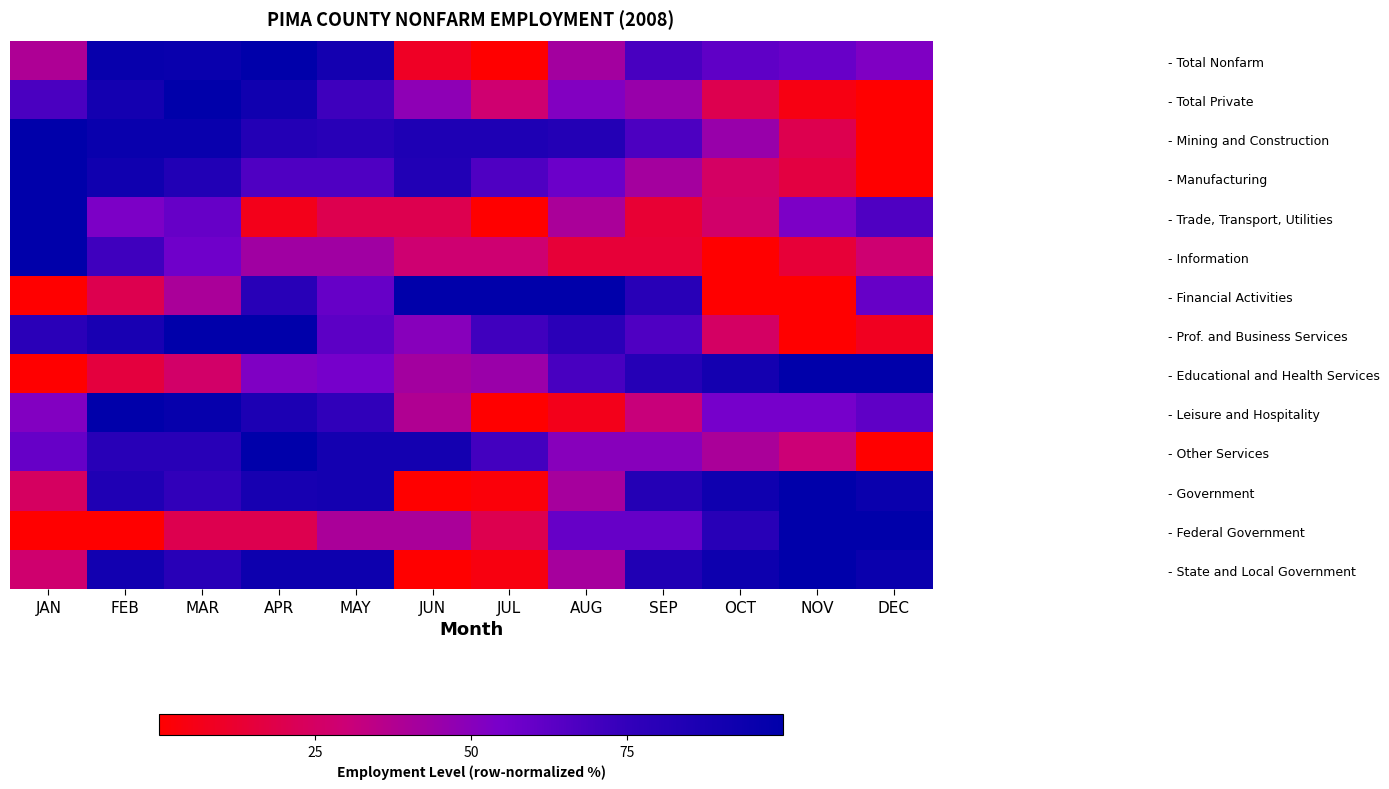

Reading right to left, list all the values displayed in this chart.

- Total Nonfarm: DEC=52.4	NOV=59.0	OCT=61.9	SEP=68.6	AUG=41.9	JUL=0.0	JUN=9.5	MAY=89.5	APR=100.0	MAR=95.2	FEB=96.2	JAN=39.0
- Total Private: DEC=0.0	NOV=5.0	OCT=20.0	SEP=45.0	AUG=51.7	JUL=28.3	JUN=48.3	MAY=71.7	APR=91.7	MAR=100.0	FEB=90.0	JAN=68.3
- Mining and Construction: DEC=0.0	NOV=20.0	OCT=45.0	SEP=67.5	AUG=82.5	JUL=85.0	JUN=85.0	MAY=80.0	APR=82.5	MAR=95.0	FEB=95.0	JAN=100.0
- Manufacturing: DEC=0.0	NOV=16.7	OCT=25.0	SEP=41.7	AUG=58.3	JUL=66.7	JUN=83.3	MAY=66.7	APR=66.7	MAR=83.3	FEB=91.7	JAN=100.0
- Trade, Transport, Utilities: DEC=66.7	NOV=53.3	OCT=26.7	SEP=13.3	AUG=40.0	JUL=0.0	JUN=20.0	MAY=20.0	APR=6.7	MAR=60.0	FEB=53.3	JAN=100.0
- Information: DEC=28.6	NOV=14.3	OCT=0.0	SEP=14.3	AUG=14.3	JUL=28.6	JUN=28.6	MAY=42.9	APR=42.9	MAR=57.1	FEB=71.4	JAN=100.0
- Financial Activities: DEC=60.0	NOV=0.0	OCT=0.0	SEP=80.0	AUG=100.0	JUL=100.0	JUN=100.0	MAY=60.0	APR=80.0	MAR=40.0	FEB=20.0	JAN=0.0
- Prof. and Business Services: DEC=8.3	NOV=0.0	OCT=25.0	SEP=66.7	AUG=79.2	JUL=70.8	JUN=50.0	MAY=62.5	APR=100.0	MAR=100.0	FEB=87.5	JAN=79.2
- Educational and Health Services: DEC=100.0	NOV=100.0	OCT=89.5	SEP=81.6	AUG=68.4	JUL=44.7	JUN=42.1	MAY=55.3	APR=52.6	MAR=26.3	FEB=15.8	JAN=0.0
- Leisure and Hospitality: DEC=62.1	NOV=55.2	OCT=55.2	SEP=31.0	AUG=6.9	JUL=0.0	JUN=37.9	MAY=75.9	APR=86.2	MAR=96.6	FEB=100.0	JAN=51.7
- Other Services: DEC=0.0	NOV=30.0	OCT=40.0	SEP=50.0	AUG=50.0	JUL=70.0	JUN=90.0	MAY=90.0	APR=100.0	MAR=80.0	FEB=80.0	JAN=60.0
- Government: DEC=94.9	NOV=100.0	OCT=92.3	SEP=82.1	AUG=41.0	JUL=2.6	JUN=0.0	MAY=89.7	APR=88.5	MAR=75.6	FEB=84.6	JAN=24.4
- Federal Government: DEC=100.0	NOV=100.0	OCT=80.0	SEP=60.0	AUG=60.0	JUL=20.0	JUN=40.0	MAY=40.0	APR=20.0	MAR=20.0	FEB=0.0	JAN=0.0
- State and Local Government: DEC=94.7	NOV=100.0	OCT=93.3	SEP=84.0	AUG=41.3	JUL=4.0	JUN=0.0	MAY=93.3	APR=93.3	MAR=80.0	FEB=90.7	JAN=28.0